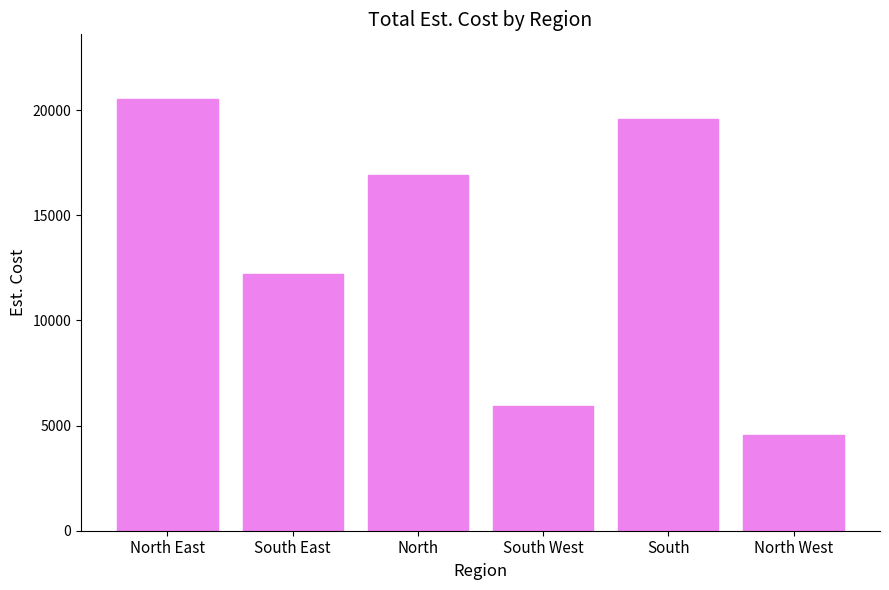

What is the sum of all values?

79703.0